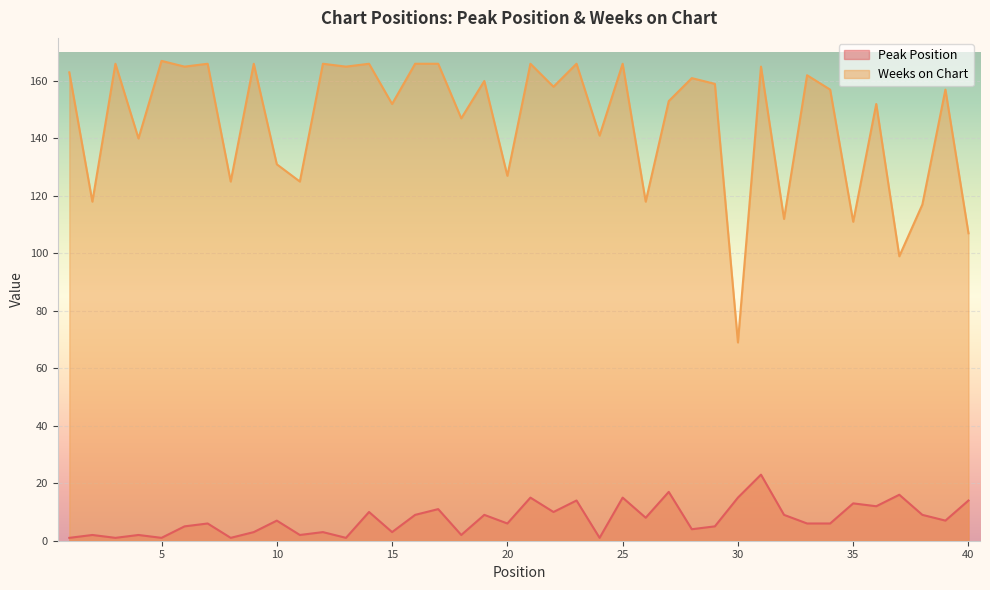

Where is the first local maximum for Peak Position?

2